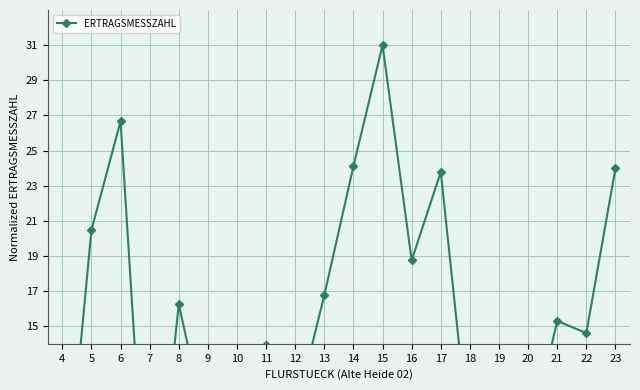

Reading right to left, list all the values displayed in this chart.

24.0	14.6	15.3	8.2	8.2	8.1	23.8	18.7	31.0	24.1	16.8	10.0	13.9	9.9	8.7	16.3	0.4	26.7	20.5	2.8